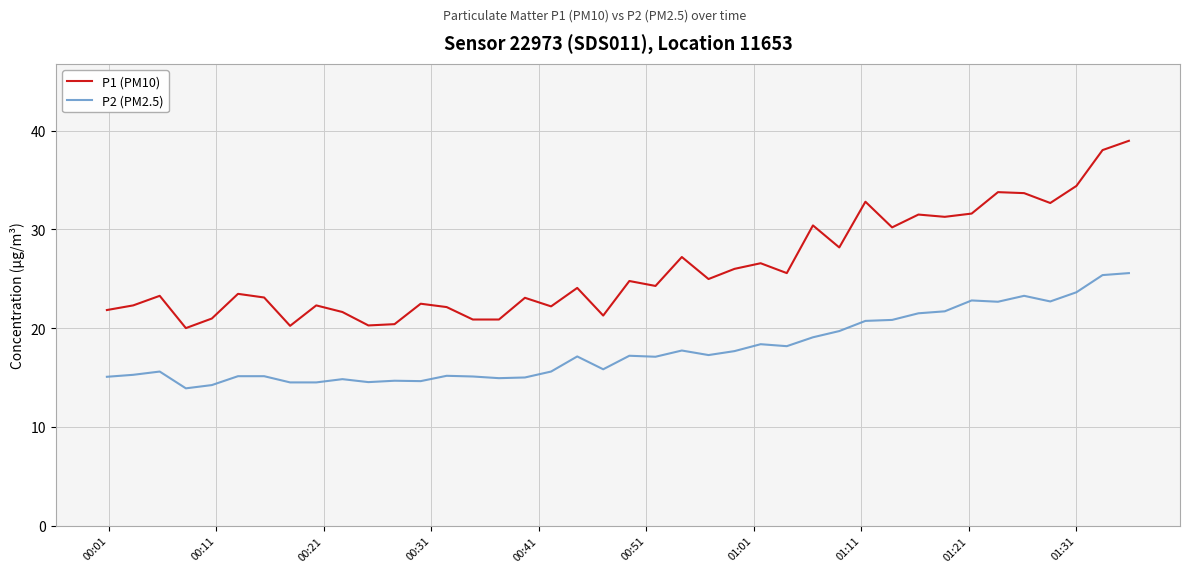

True or false: P1 (PM10) and P2 (PM2.5) cross at least once.

False